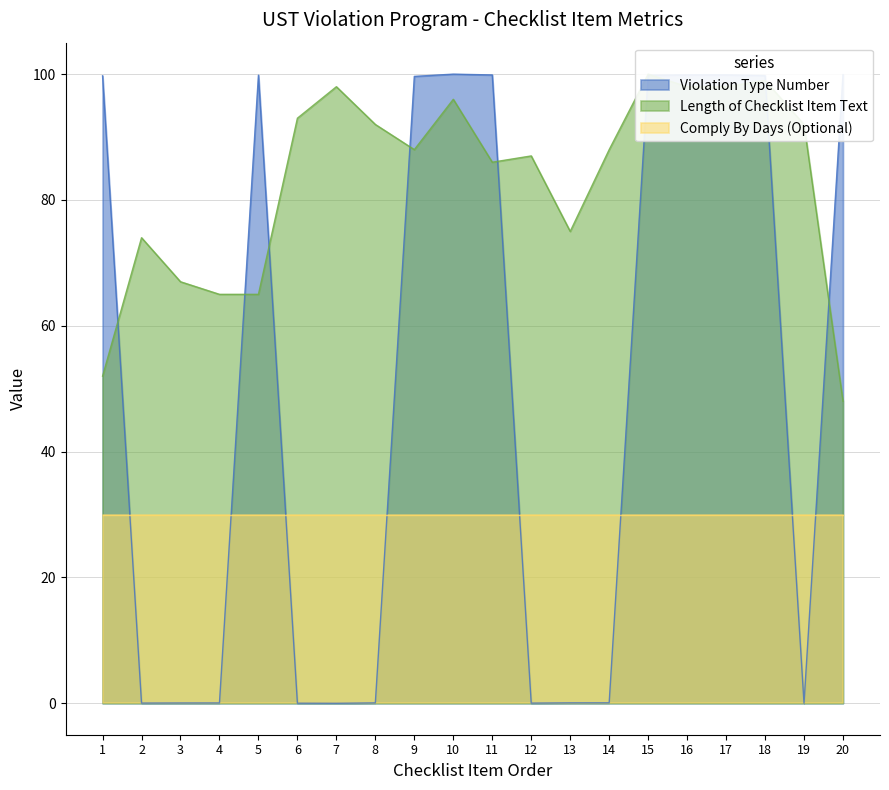

What is the highest value of the Violation Type Number series?

100.0